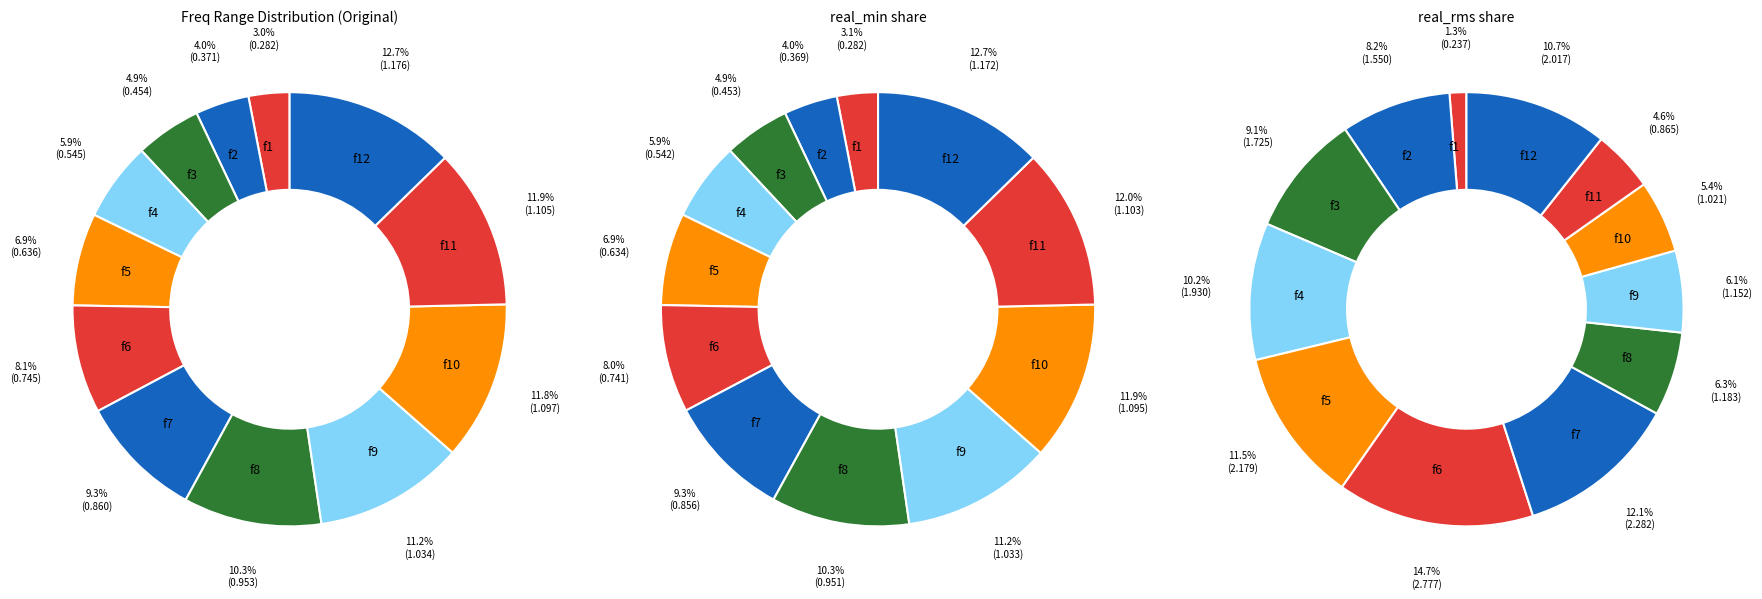

How many slices are in this pie chart?

12